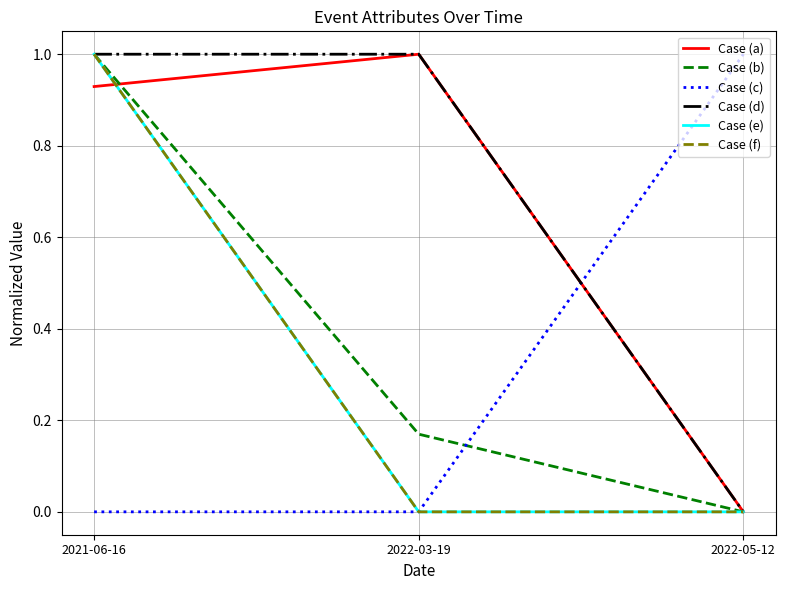

Is it true that Case (d) equals 1.0 at 2021-06-16?

True